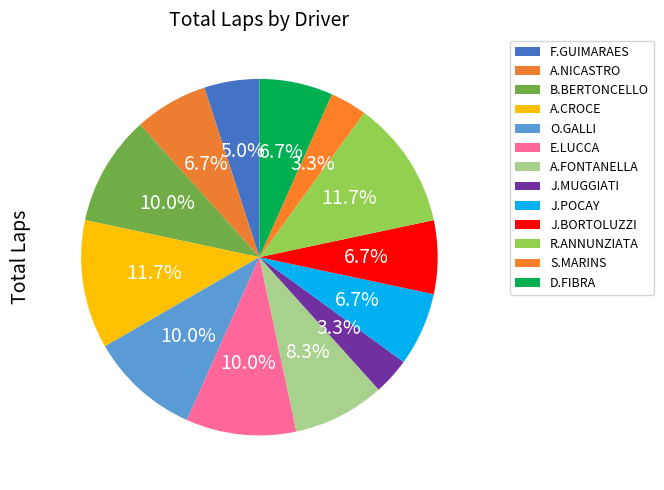

Is it true that J.POCAY is 7% of the pie?

True